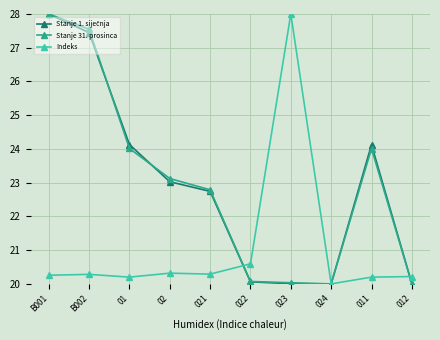

What is the smallest value displayed?

20.0